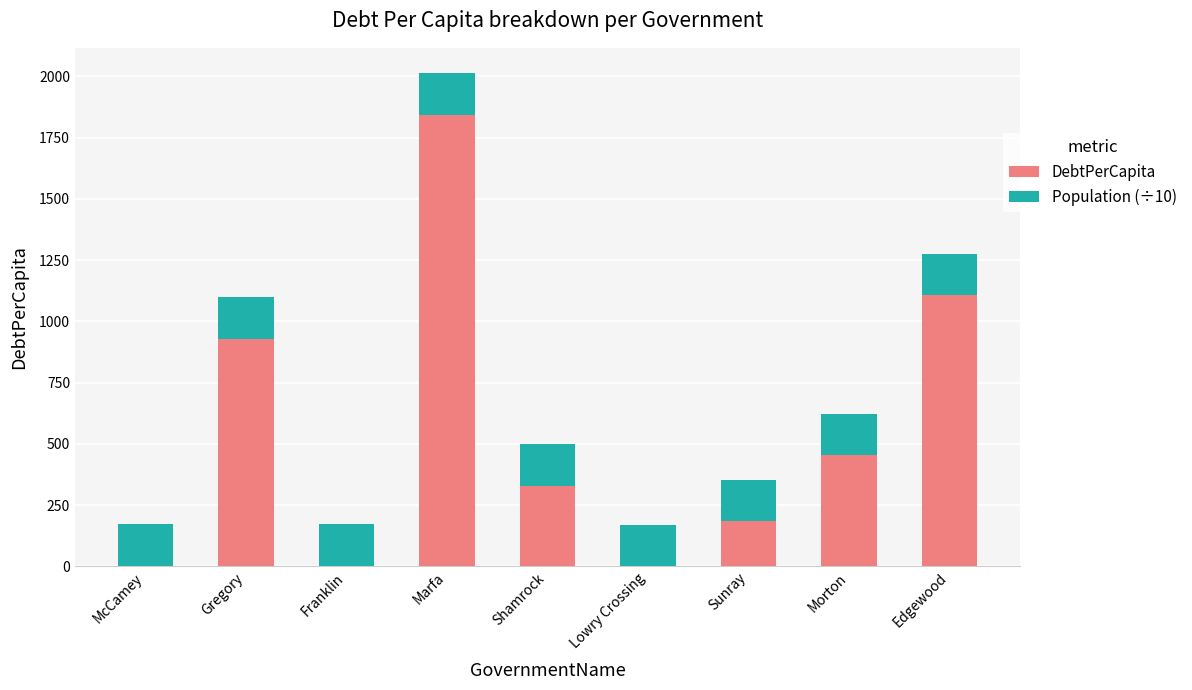

What is the maximum value for DebtPerCapita?

1843.5